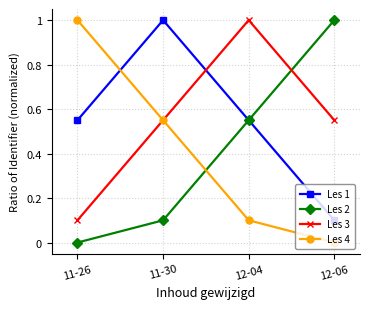

What is the difference between the highest and lowest values at 11-26?

1.0